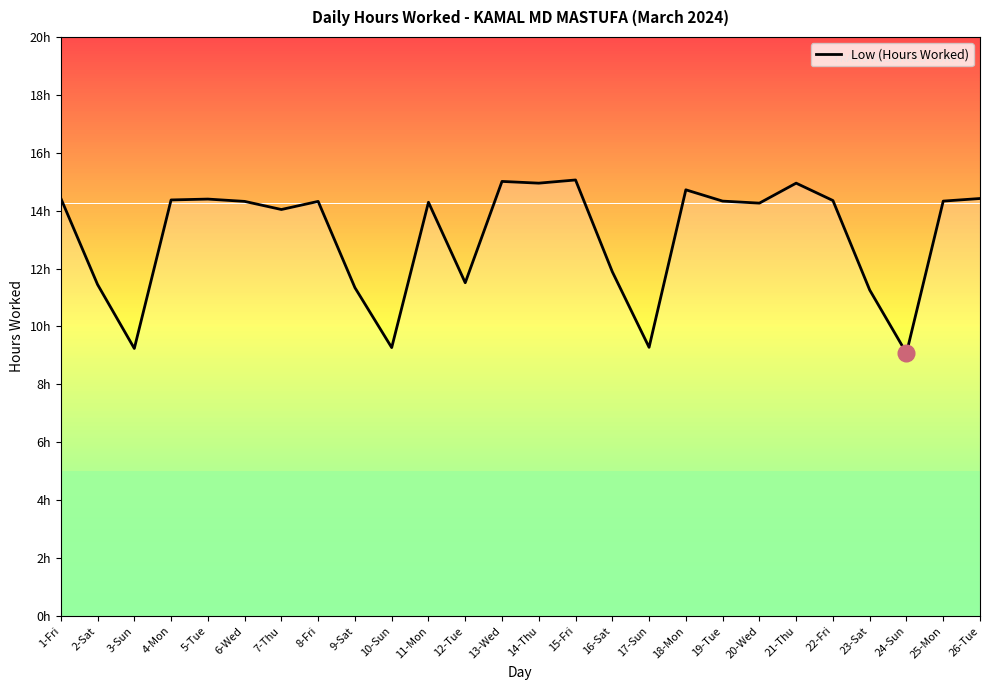

Is this an area chart (filled region under the line)?

Yes